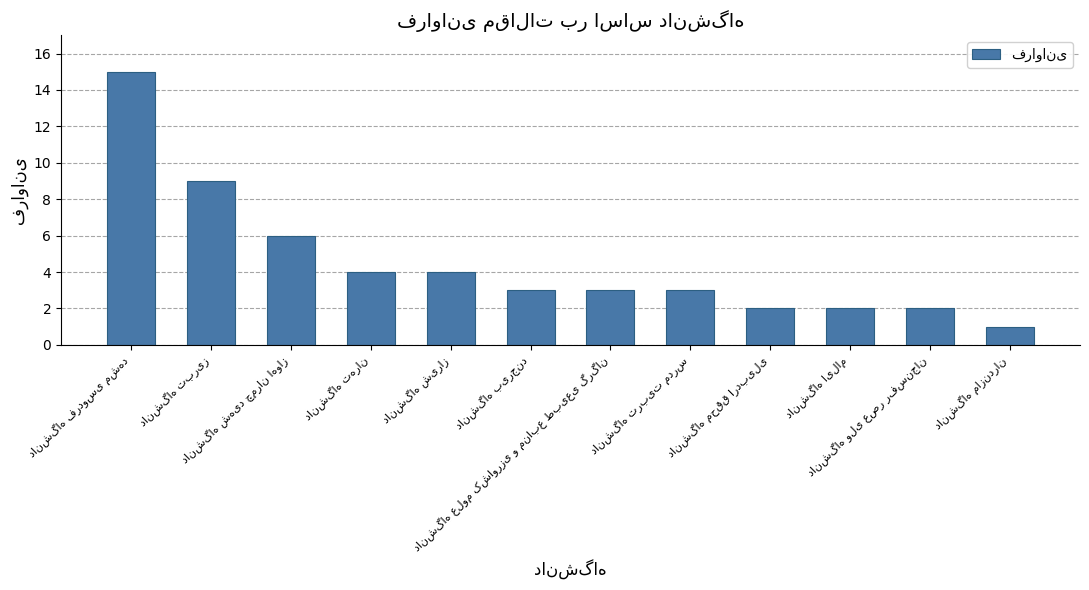

What is the difference between the second highest and second lowest values?

7